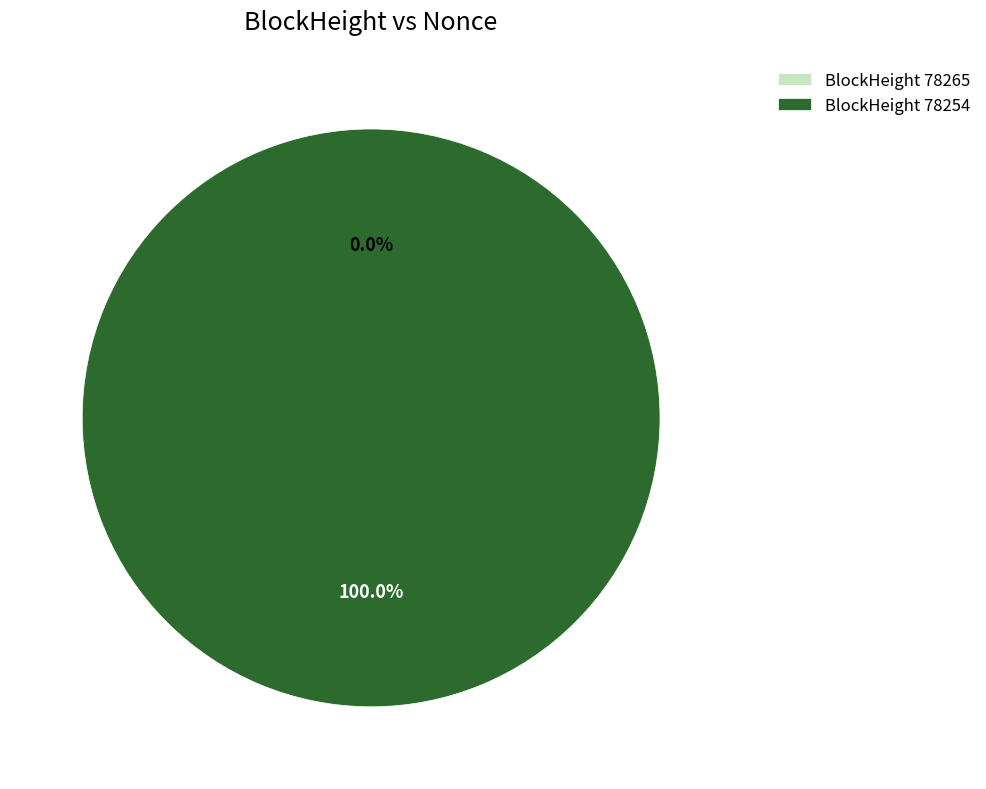

What percentage is the 78254 slice, to the nearest percent?

100%